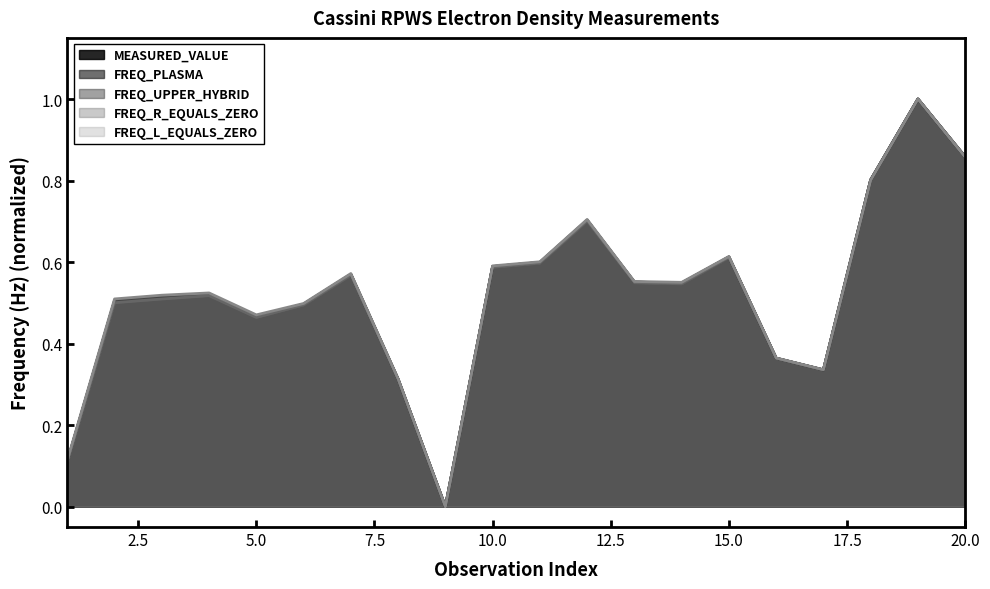

Is the value of FREQ_L_EQUALS_ZERO at 15 greater than the value of FREQ_UPPER_HYBRID at 12?

No